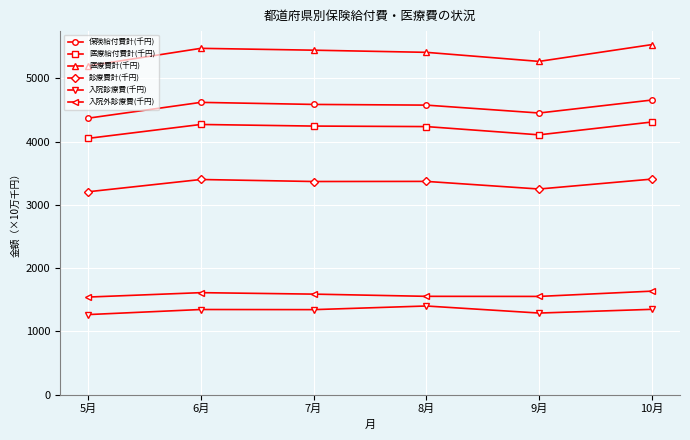

What is the spread (max minus min) of values at 10月?

4184.2